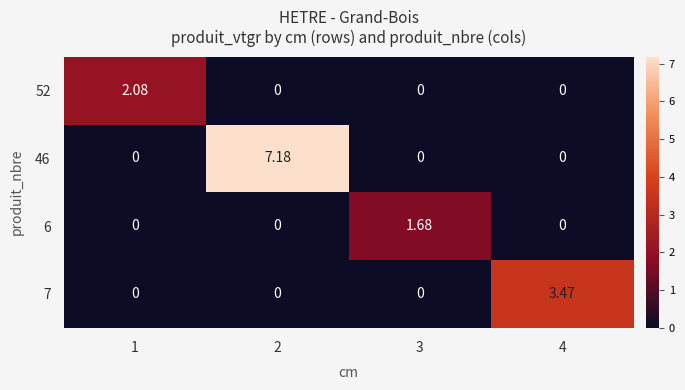

Is the value of 7 at 4 greater than the value of 6 at 3?

Yes